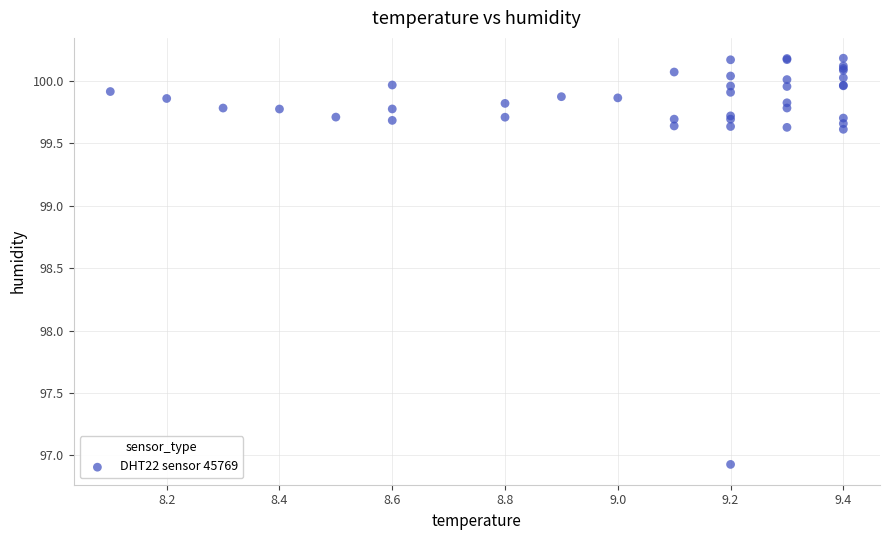

What Y value in the scatter plot is closest to 98?

96.9